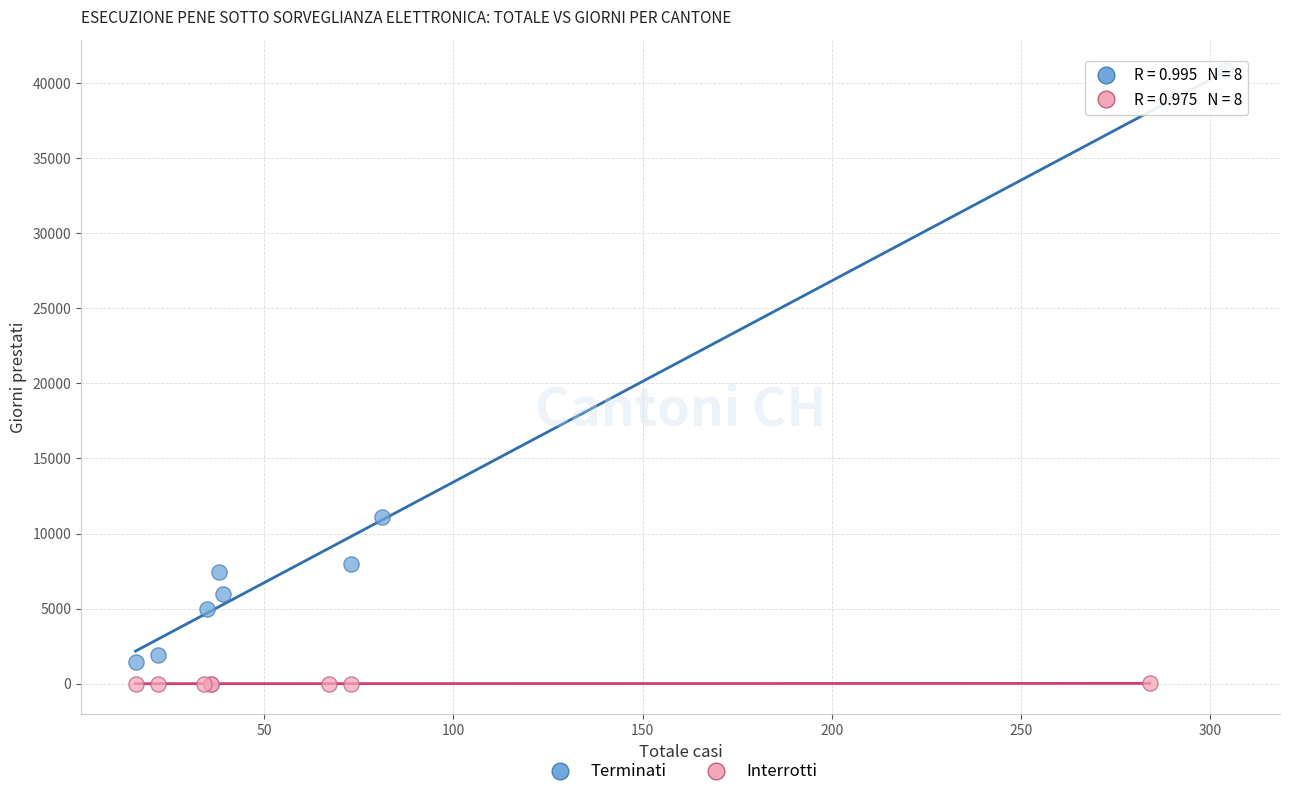

What are all the series names shown in the legend?

Terminati, Interrotti